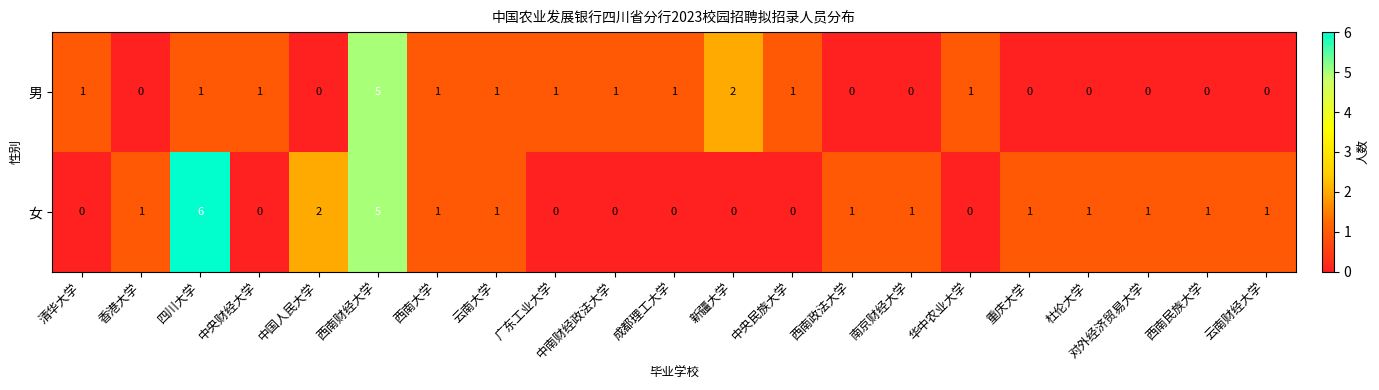

At which category is the sum across all series the highest?

西南财经大学